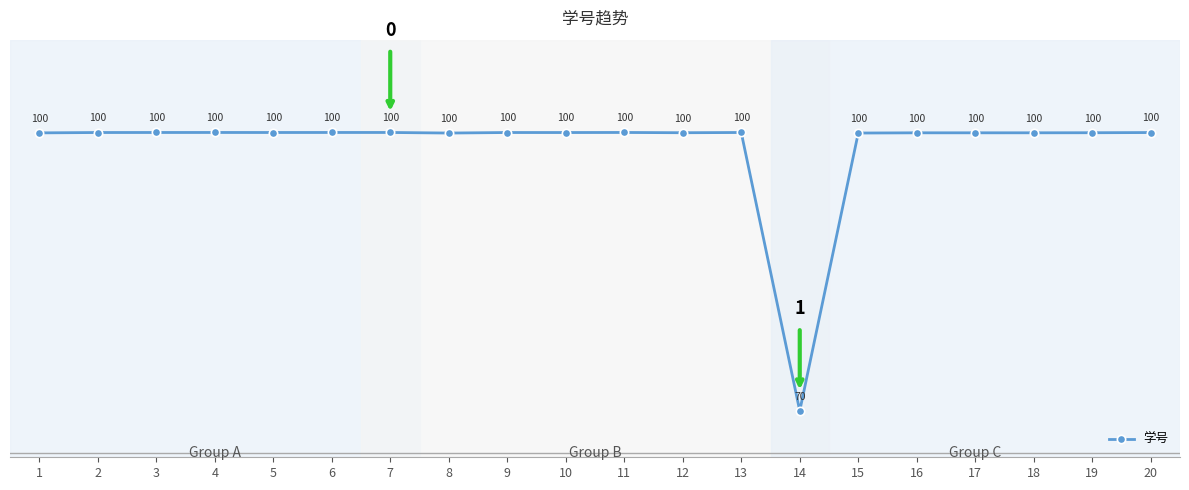

Which category has the highest value across all series?

7